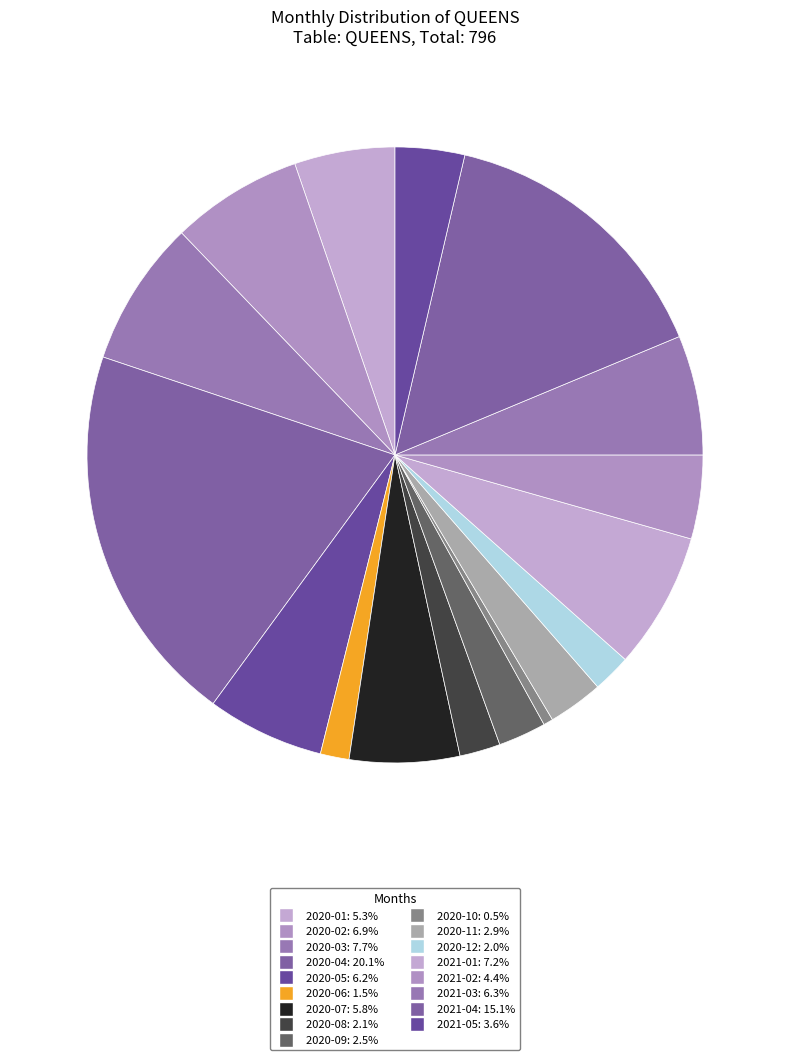

Rank the categories by value from lowest to highest.

2020-10, 2020-06, 2020-12, 2020-08, 2020-09, 2020-11, 2021-05, 2021-02, 2020-01, 2020-07, 2020-05, 2021-03, 2020-02, 2021-01, 2020-03, 2021-04, 2020-04